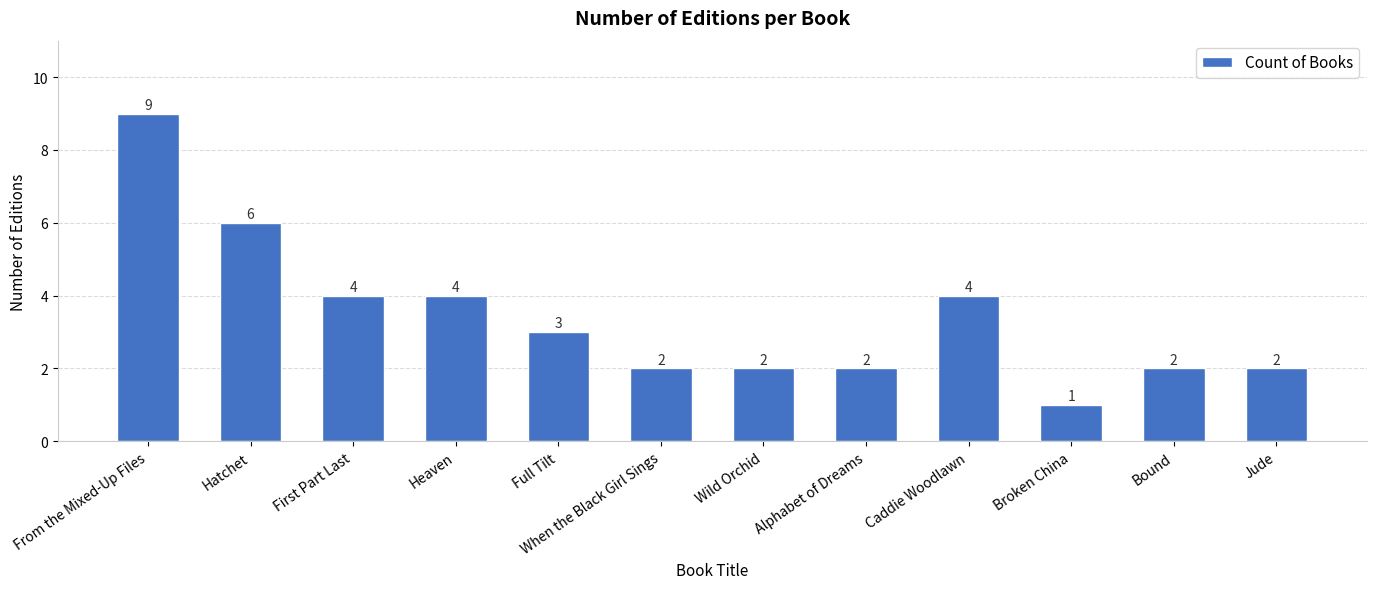

Where does the data first go above 3?

From the Mixed-Up Files